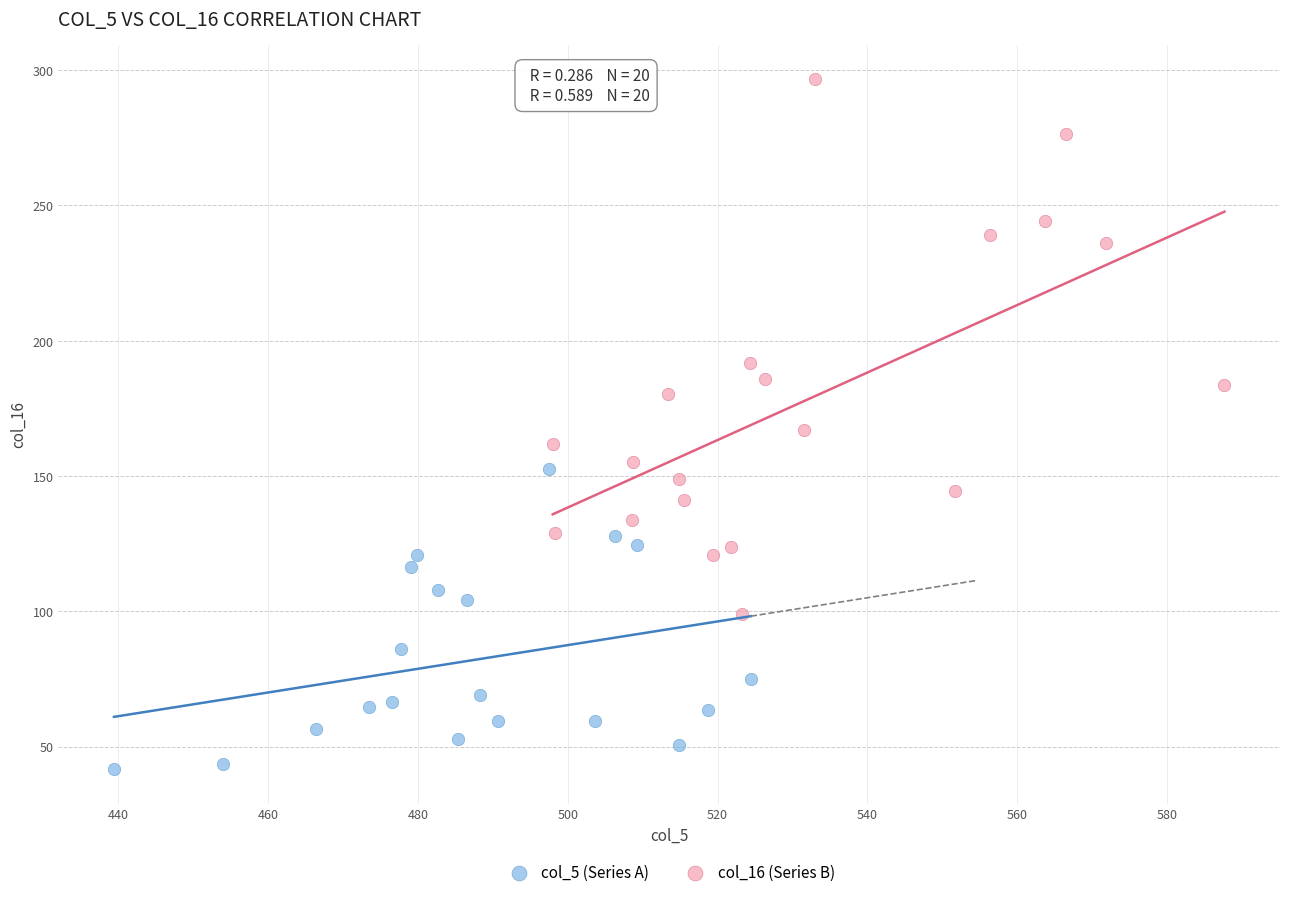

Which series contains the highest Y value?

col_16 (Series B)